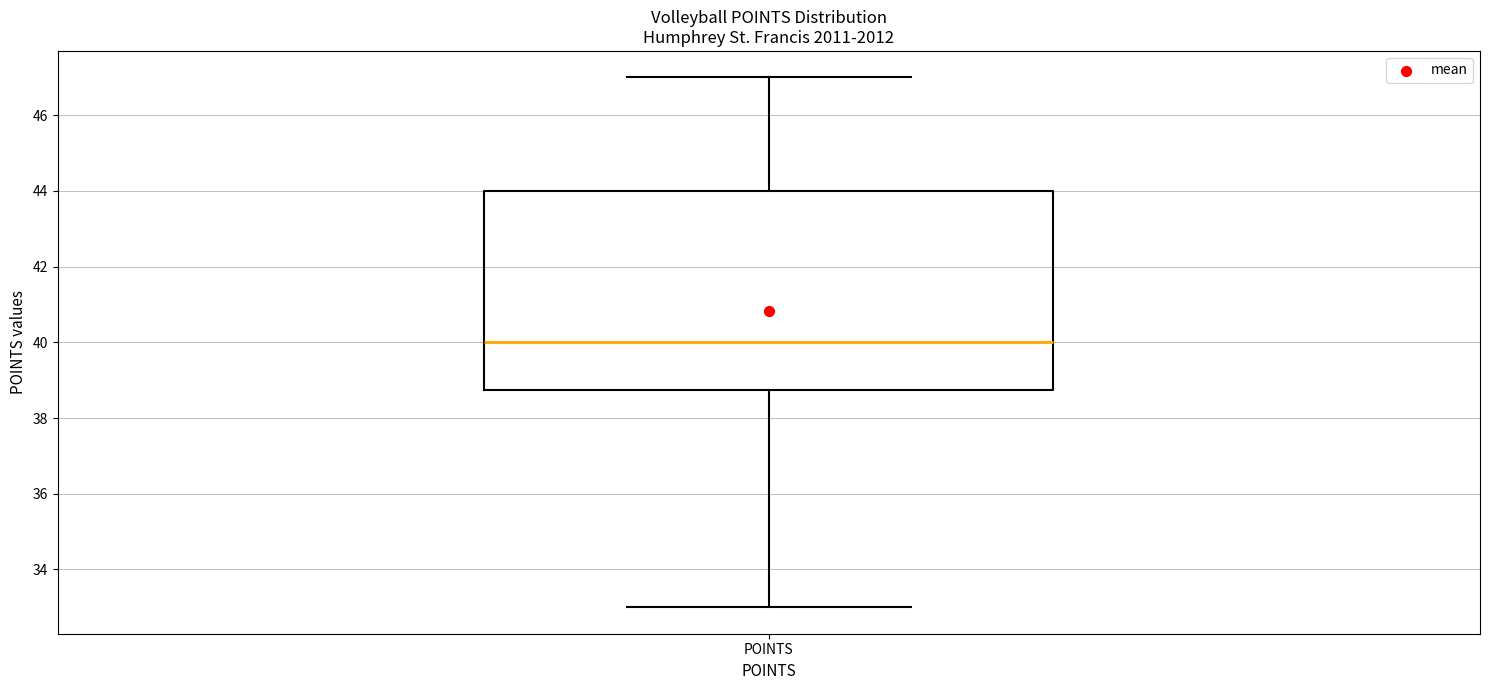

Read this box plot against the y-axis: the position of the median line, the range covered by the box, and the ends of both whiskers. The values are not printed on the chart, so give them approximately, as read against the axis.

median 40.0, box 38.8 to 44.0, whiskers 33.0 to 47.0